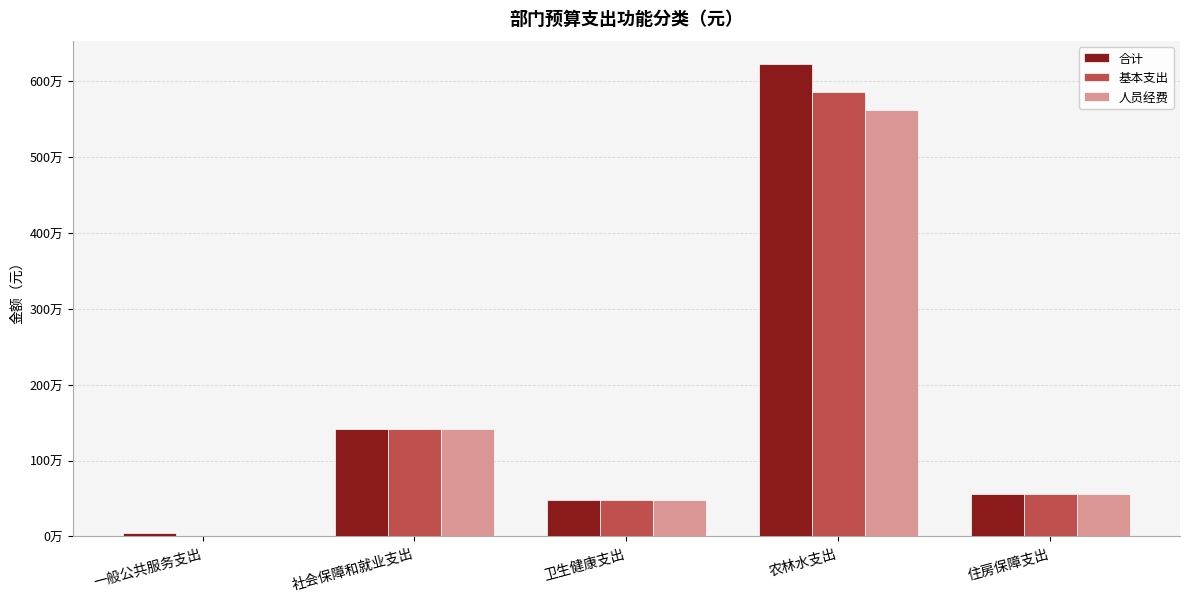

Rank the series at 卫生健康支出 from lowest to highest value.

合计, 基本支出, 人员经费